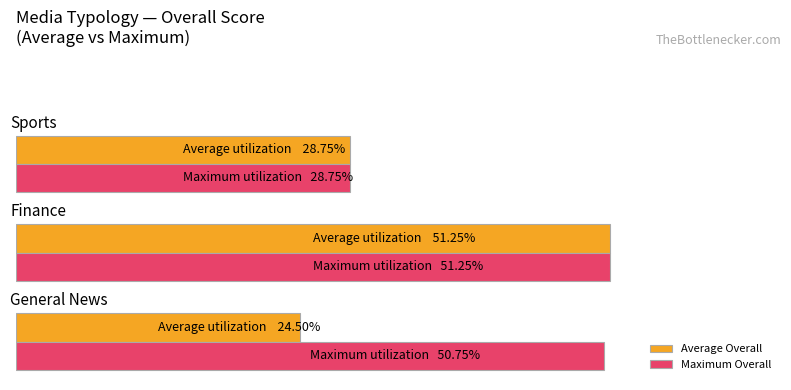

Which series has the largest total across all categories?

Maximum Overall